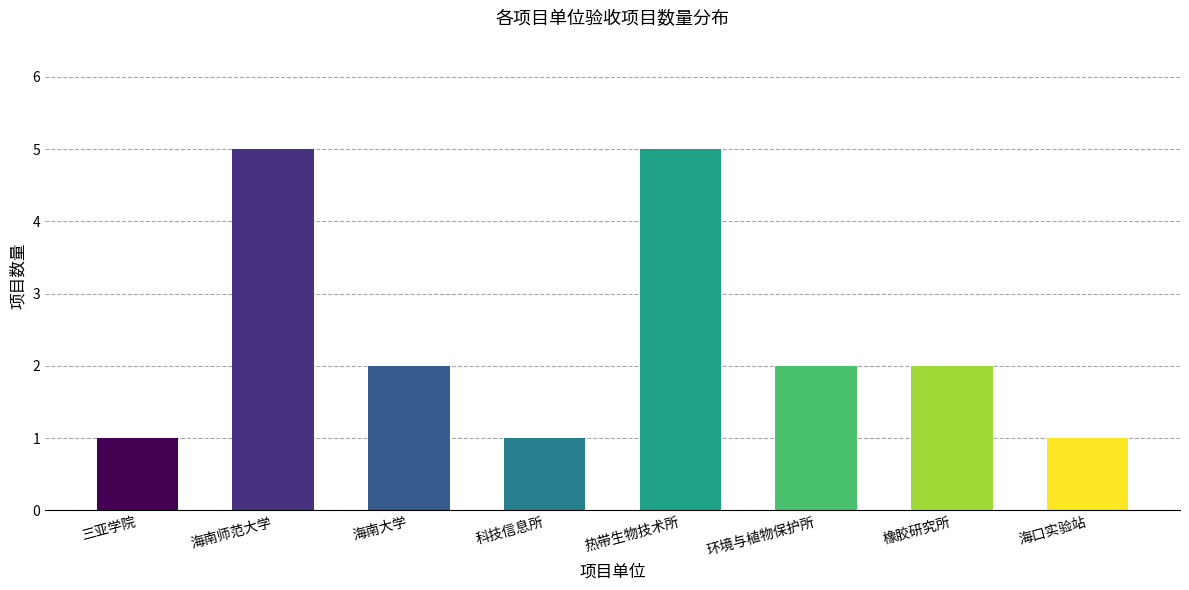

Reading right to left, transcribe all the data shown in this chart.

海口实验站=1	橡胶研究所=2	环境与植物保护所=2	热带生物技术所=5	科技信息所=1	海南大学=2	海南师范大学=5	三亚学院=1